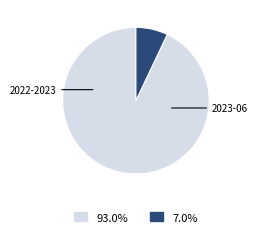

Is there any slice that represents more than half of the pie?

Yes